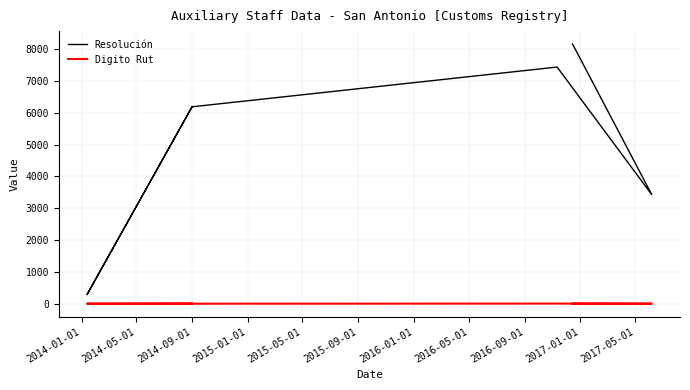

Which series changed the most between 2014-09-01 and 2016-01-01?

Resolución